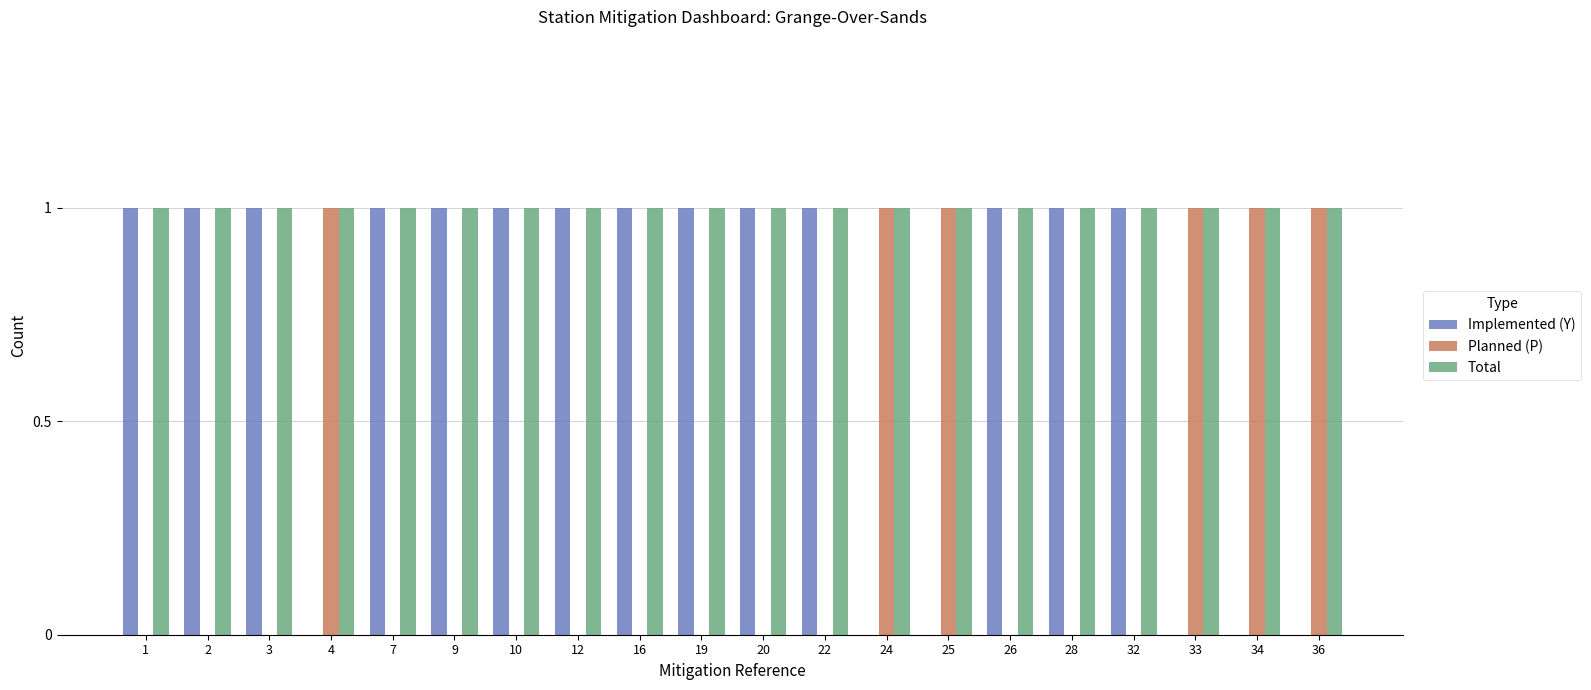

The value of Planned (P) at 16 is 0. True or false?

True